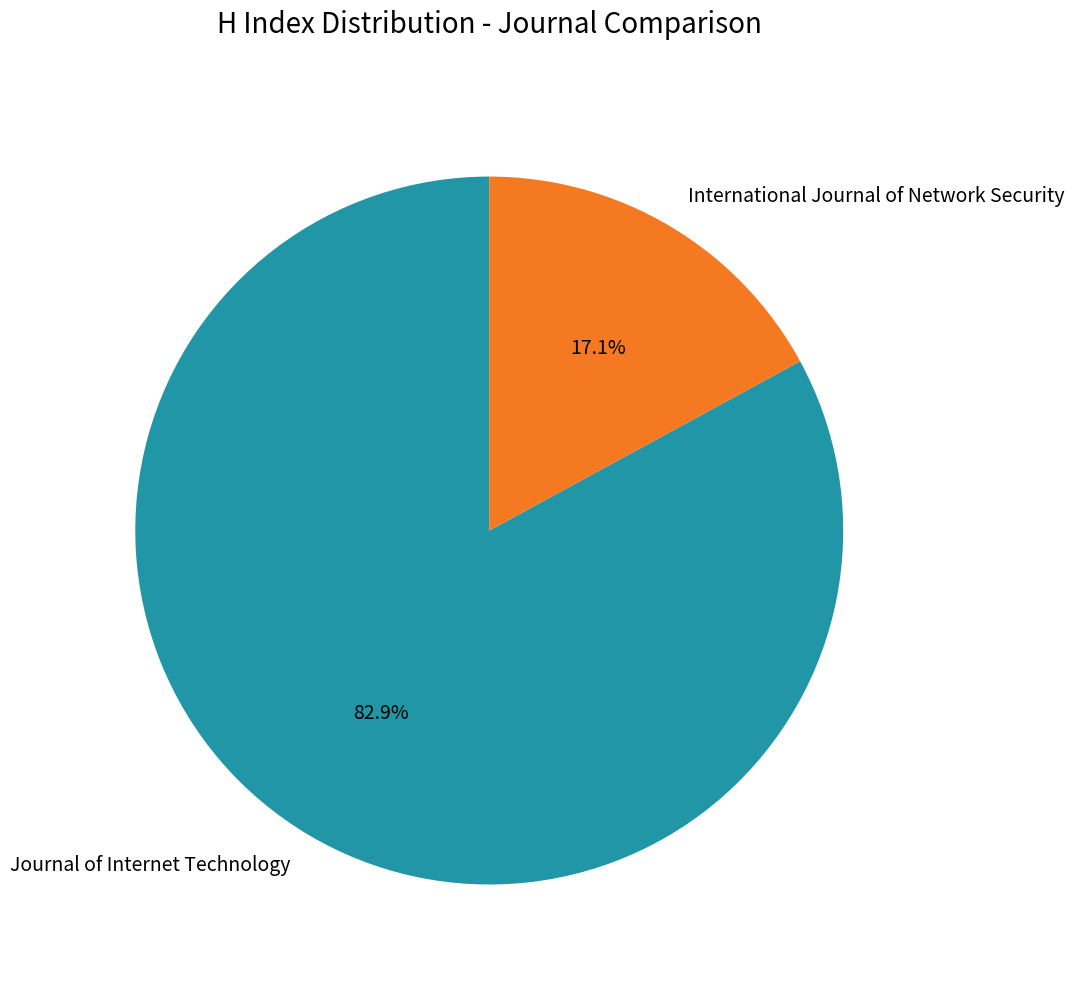

Between Journal of Internet Technology and International Journal of Network Security, which is larger?

Journal of Internet Technology